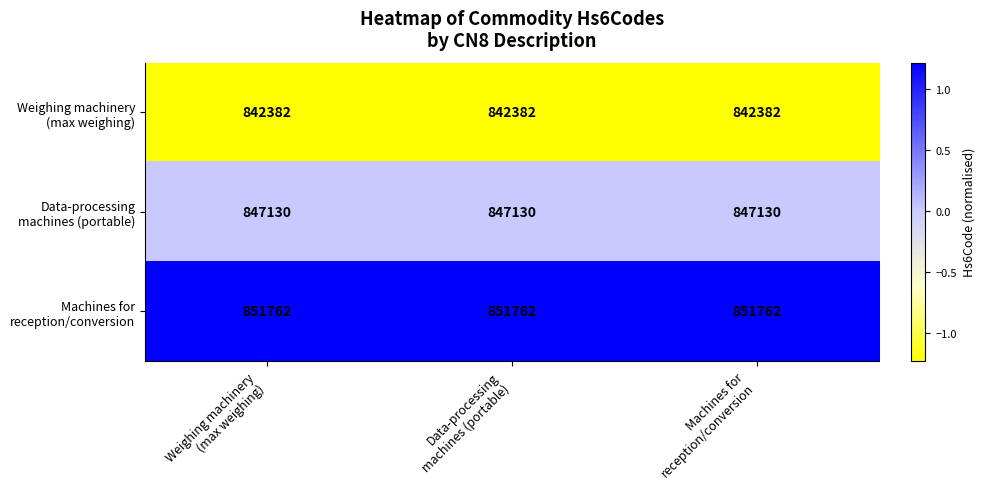

What is the smallest value displayed?

842382